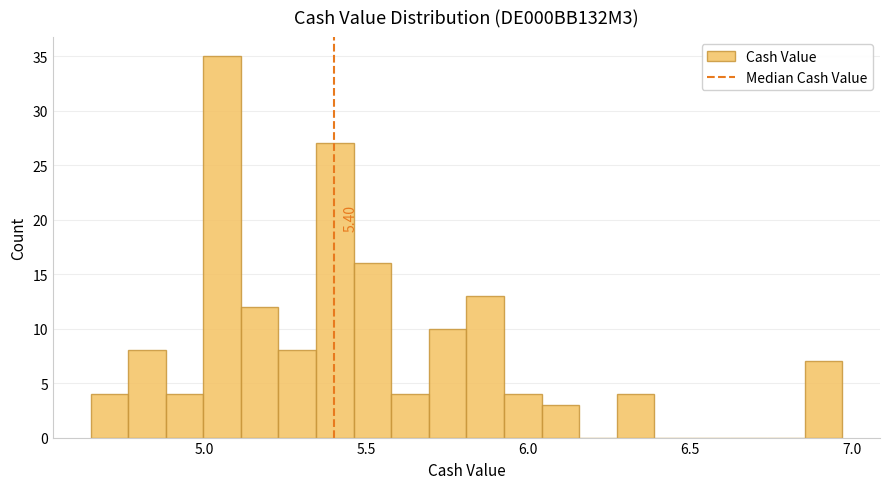

Around what value on the x-axis is the tallest bar? Give the approximate position of its centre, as read against the axis.

5.05